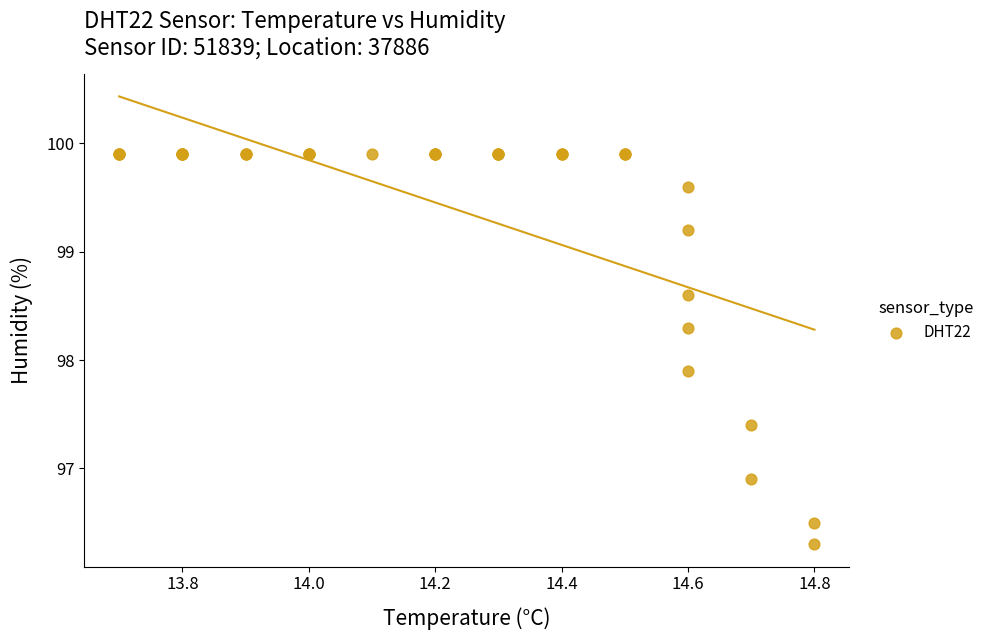

What Y value in the scatter plot is closest to 98?

97.9